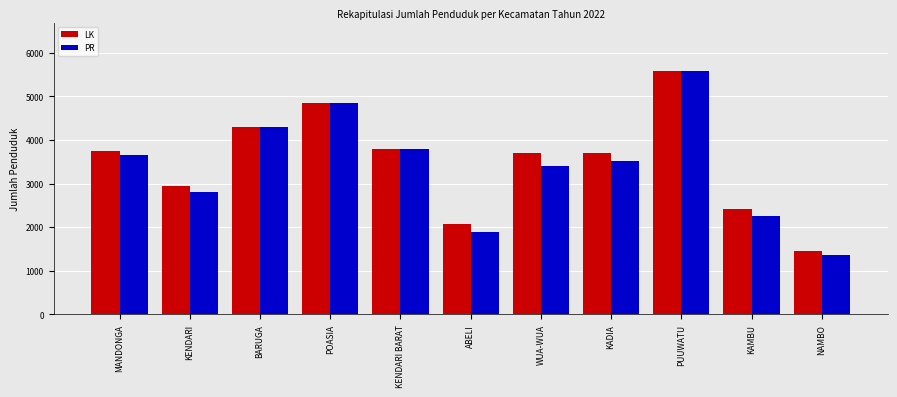

List the labels in order of PR value, largest first.

PUUWATU, POASIA, BARUGA, KENDARI BARAT, MANDONGA, KADIA, WUA-WUA, KENDARI, KAMBU, ABELI, NAMBO